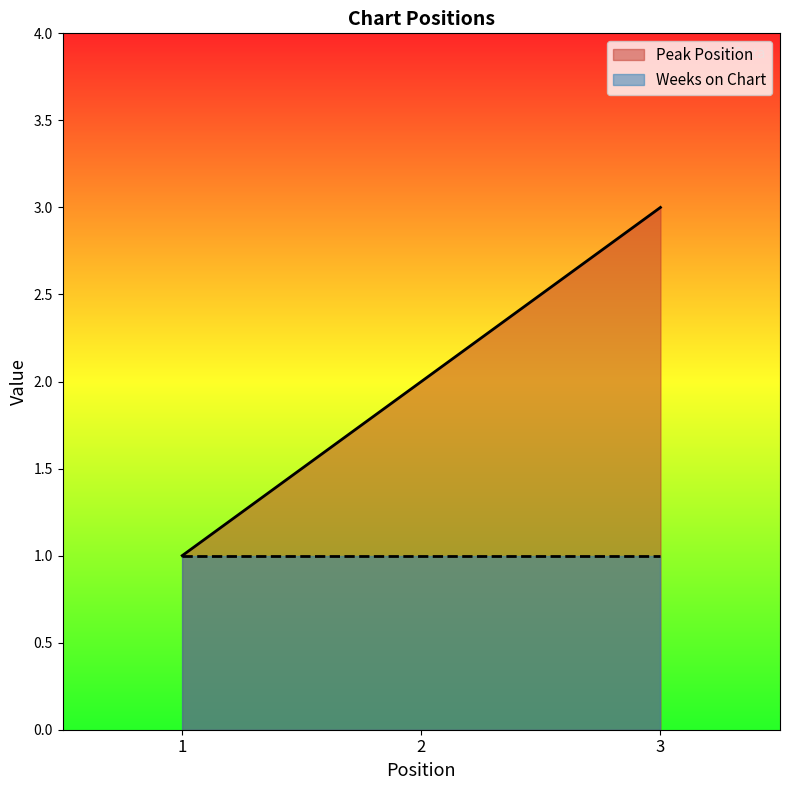

What is the ratio of the value at 1 to the value at 3?

0.3